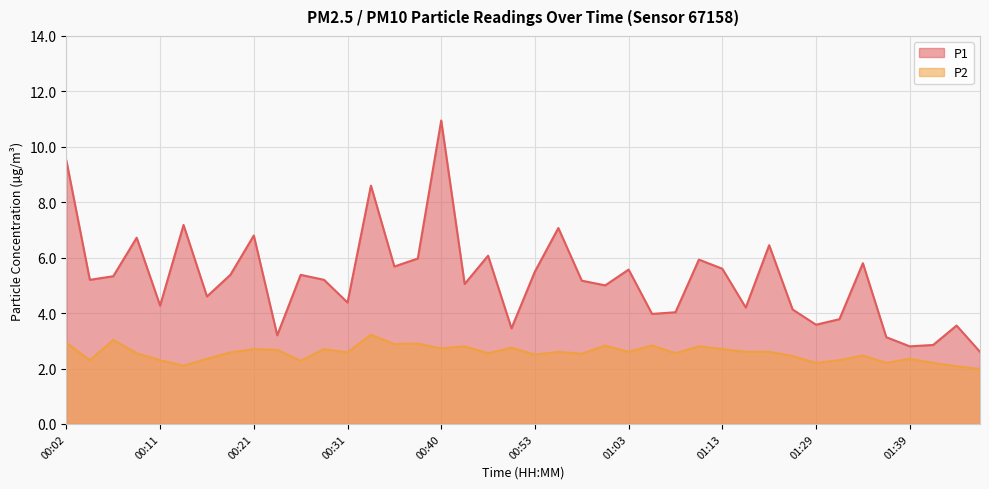

What is the label of the 37th point from the right?

00:09